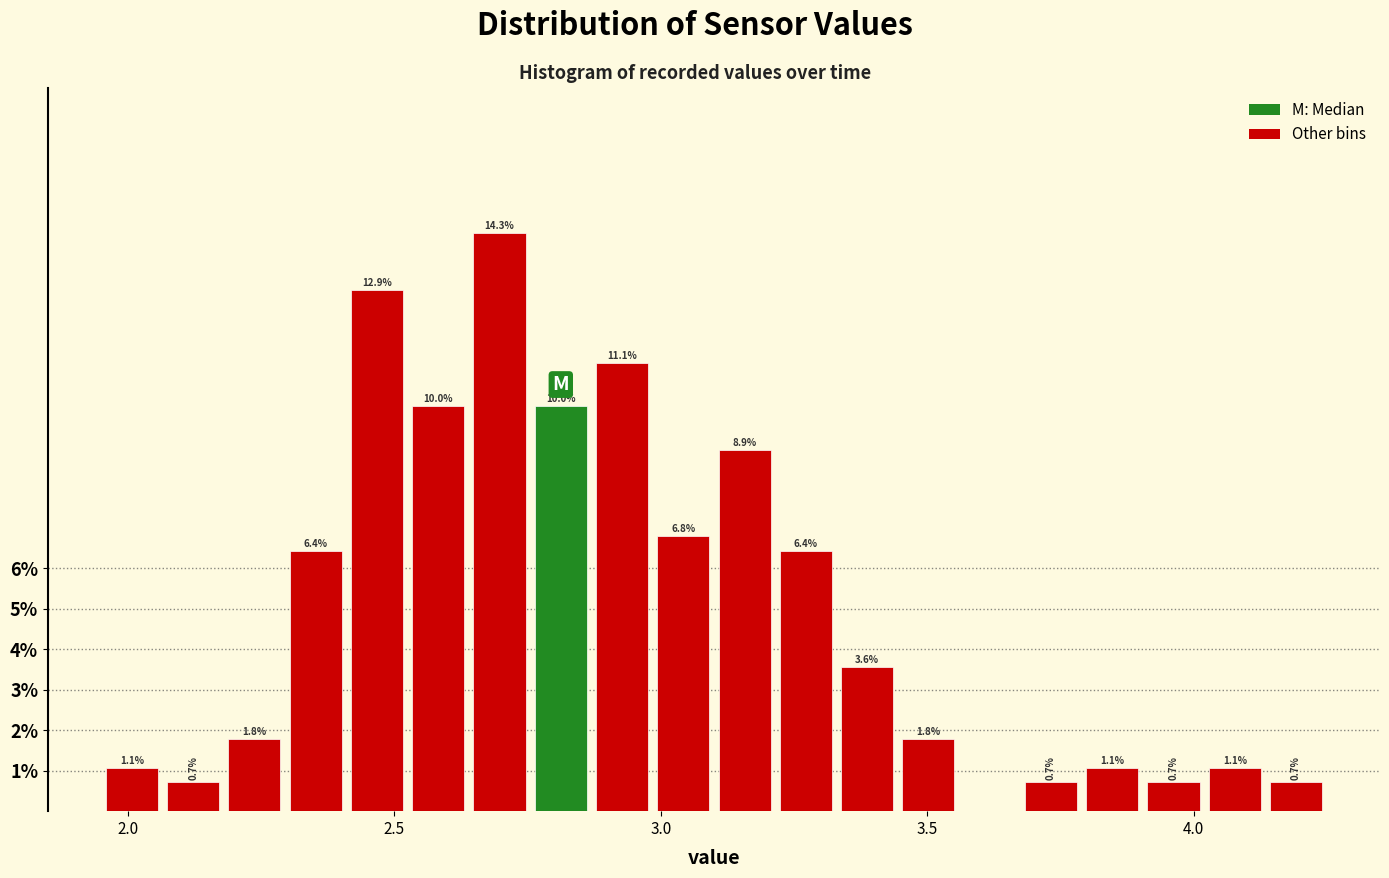

Around what value on the x-axis is the tallest bar? Give the approximate position of its centre, as read against the axis.

2.70